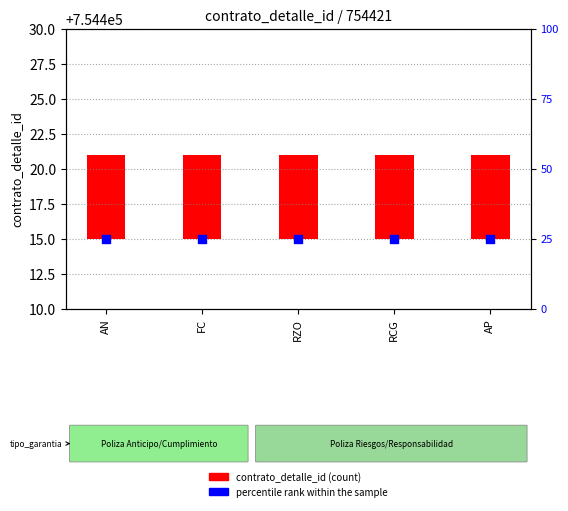

What is the total value across all series at AP?

31